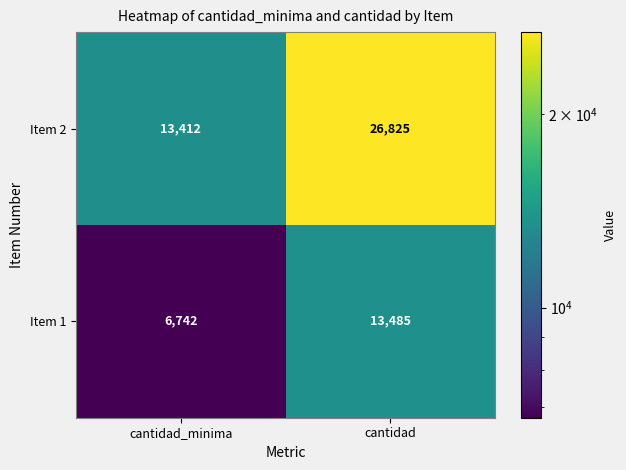

What is the smallest value displayed?

6742